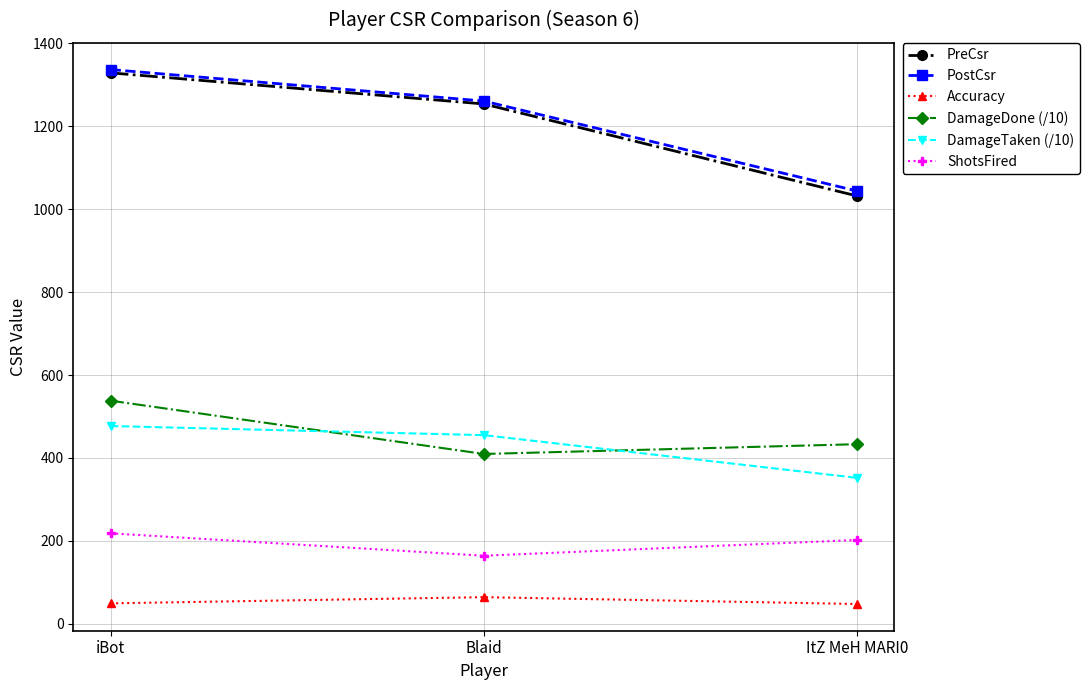

What is the sum of all DamageTaken (/10) values?

1283.7